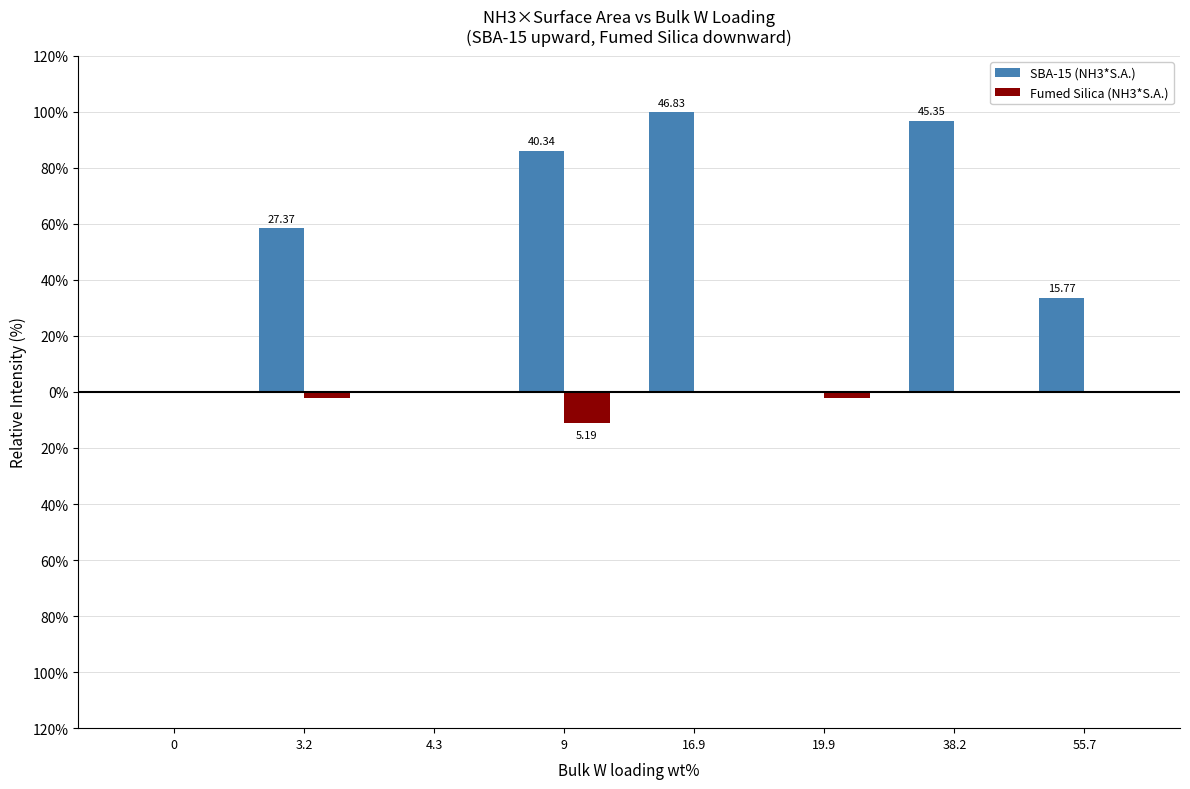

What are all the series names shown in the legend?

SBA-15 (NH3*S.A.), Fumed Silica (NH3*S.A.)